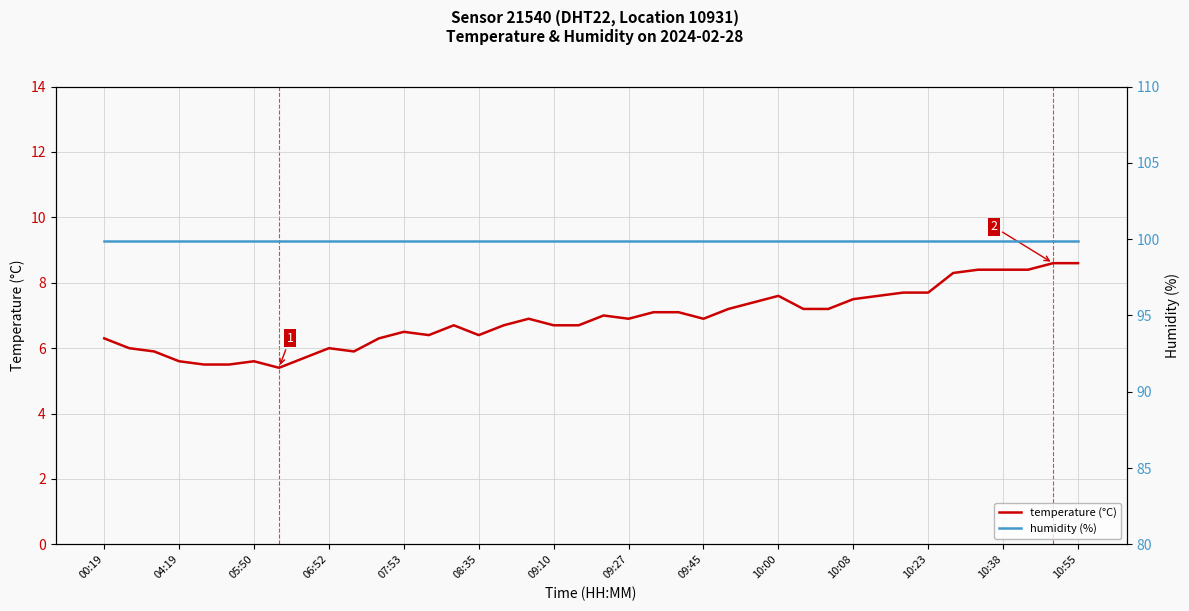

What is the highest value of the temperature (°C) series?

8.6